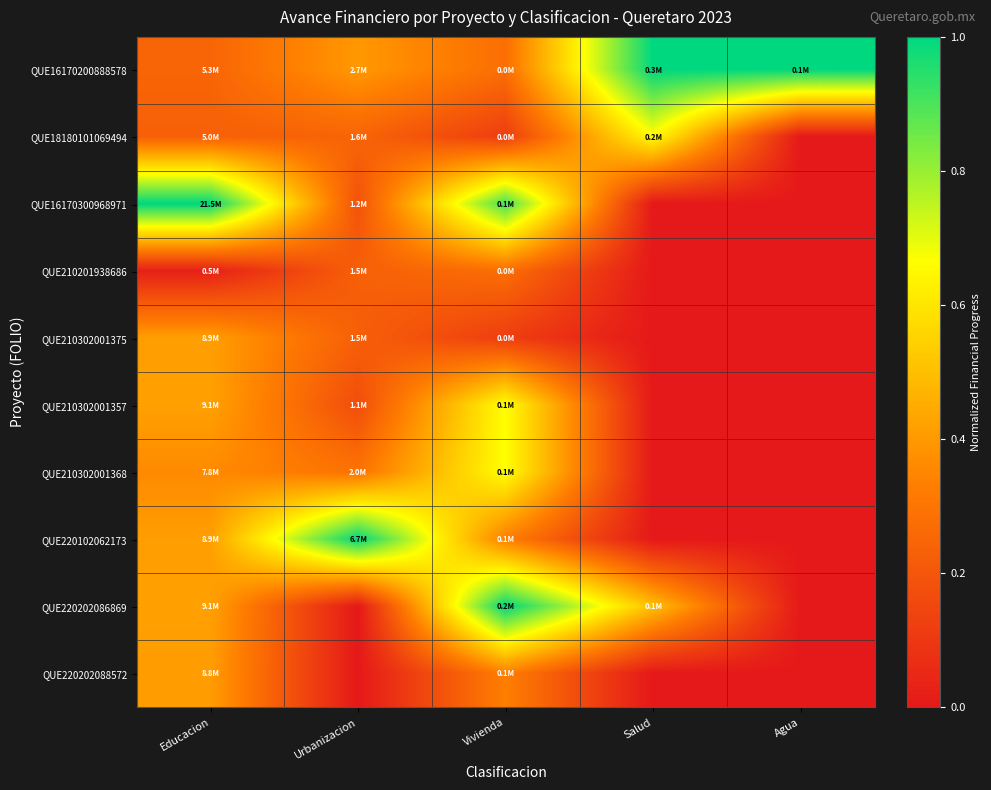

What is the greatest value displayed?

1.0